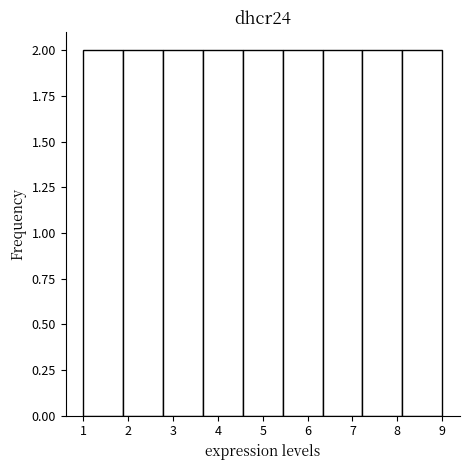

Reading left to right, list every bar in this chart as the range it spans on the x-axis followed by its height. Neither the bar edges nor the heights are printed on the chart, so give them approximately, as read against the axes.

1.0 to 1.9: 2
1.9 to 2.8: 2
2.8 to 3.7: 2
3.7 to 4.6: 2
4.6 to 5.4: 2
5.4 to 6.3: 2
6.3 to 7.2: 2
7.2 to 8.1: 2
8.1 to 9.0: 2